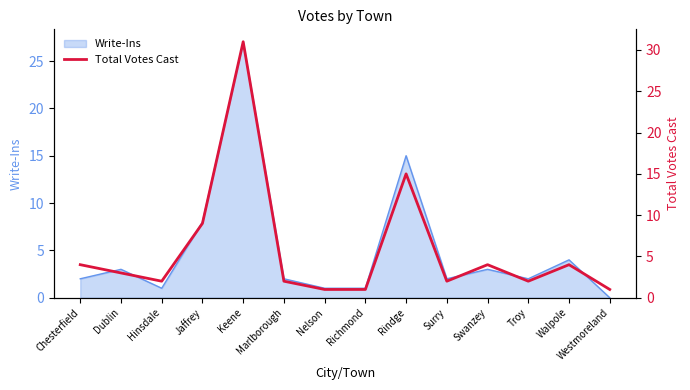

What is the maximum value shown in the chart?

31